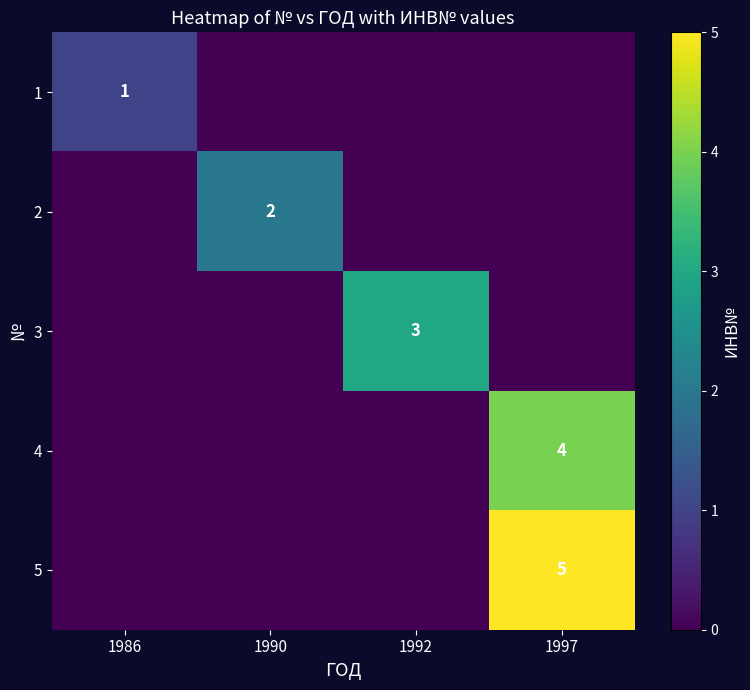

Is the value of 2 at 1990 greater than the value of 4 at 1997?

No